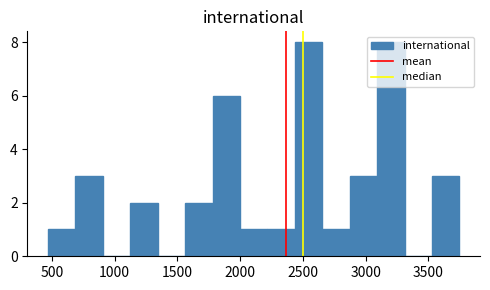

What is the height of the bar covering 450 to 700 on the x-axis? Neither the bar edges nor the heights are printed on the chart, so give them approximately, as read against the axes.

1